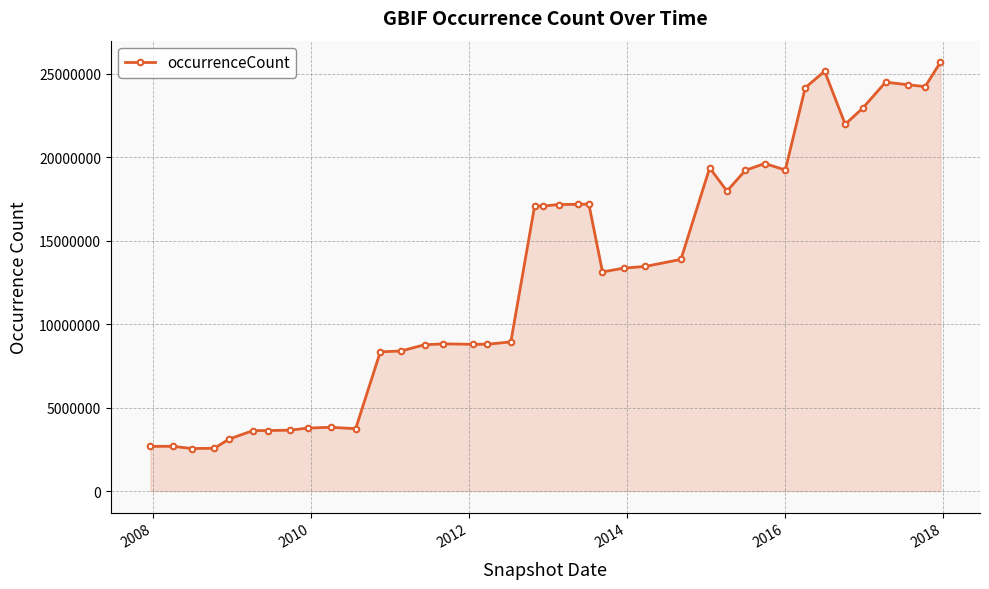

How many data points are less than 13456435?

20